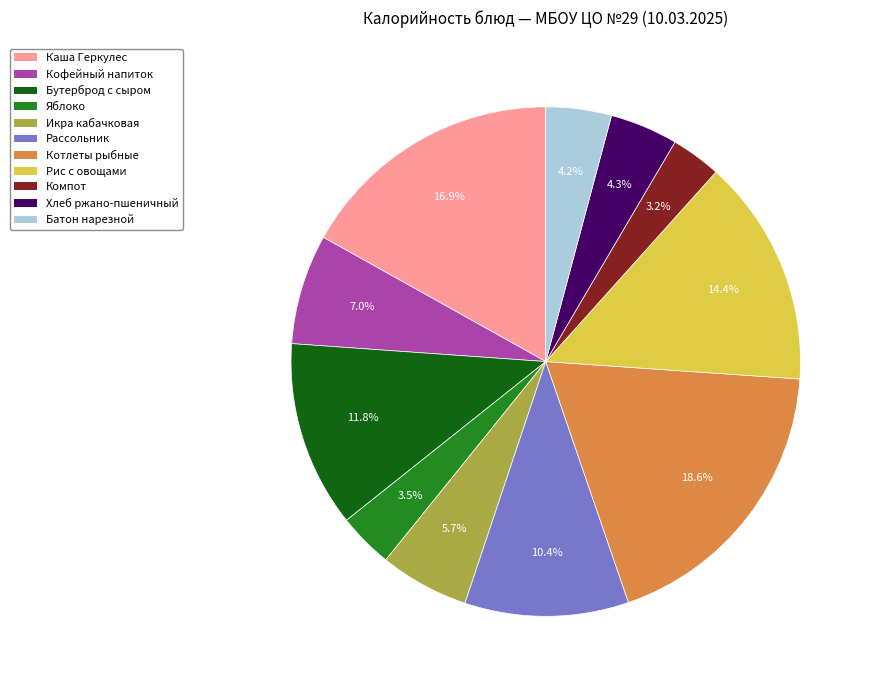

Which slice is the largest?

Котлеты рыбные